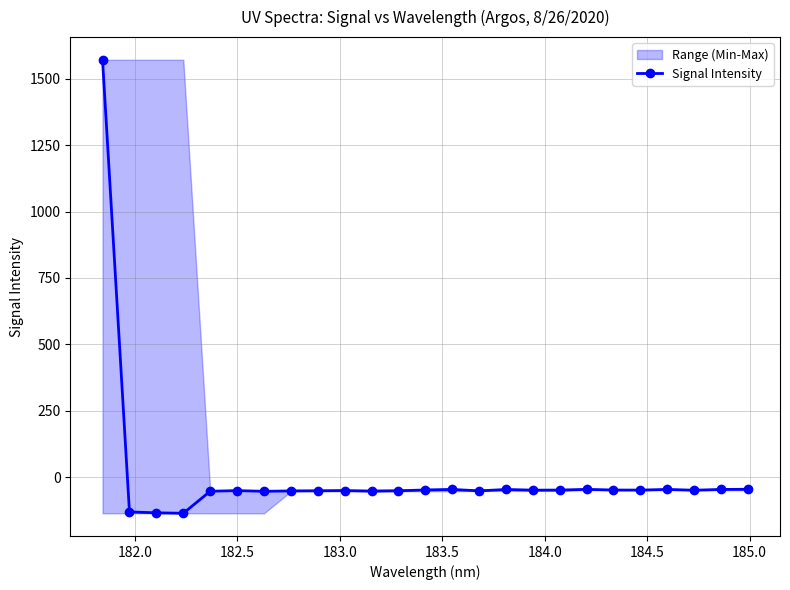

What is the highest value of the Signal Intensity series?

1571.7